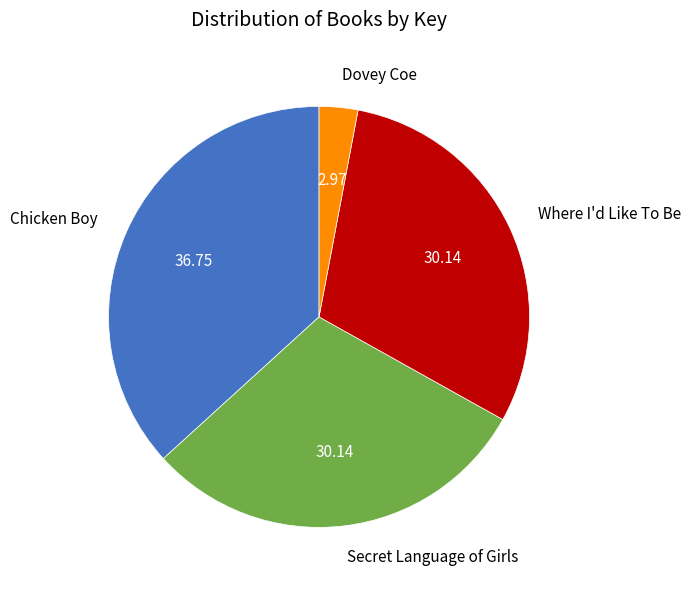

Is it true that Where I'd Like To Be is 17% of the pie?

False